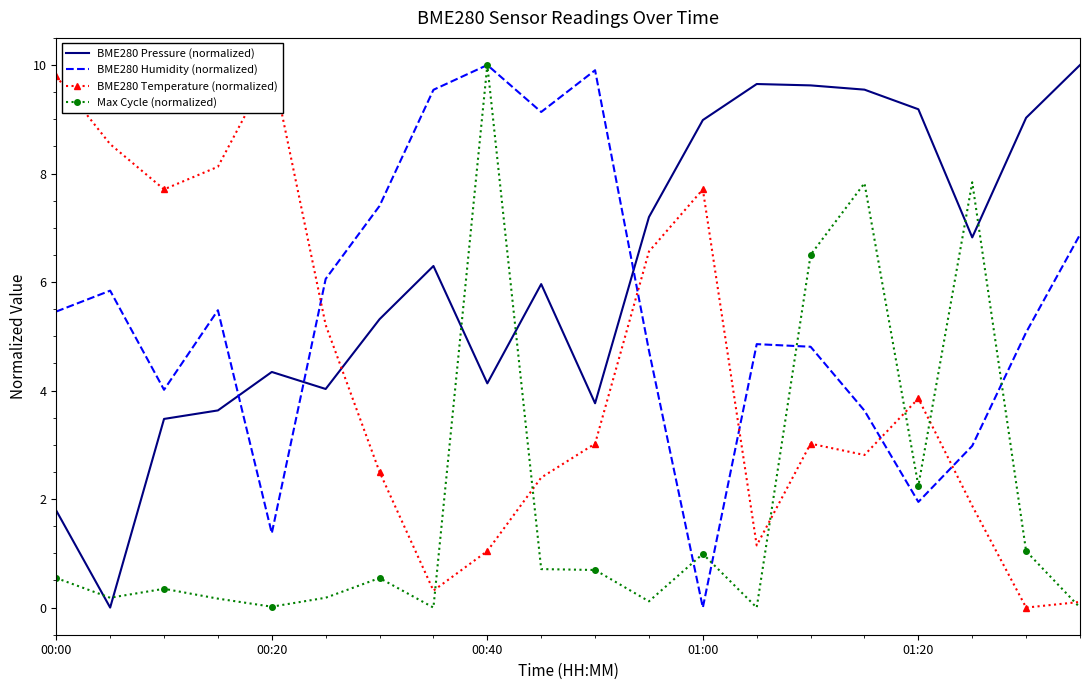

True or false: BME280 Pressure (normalized) and Max Cycle (normalized) cross at least once.

True